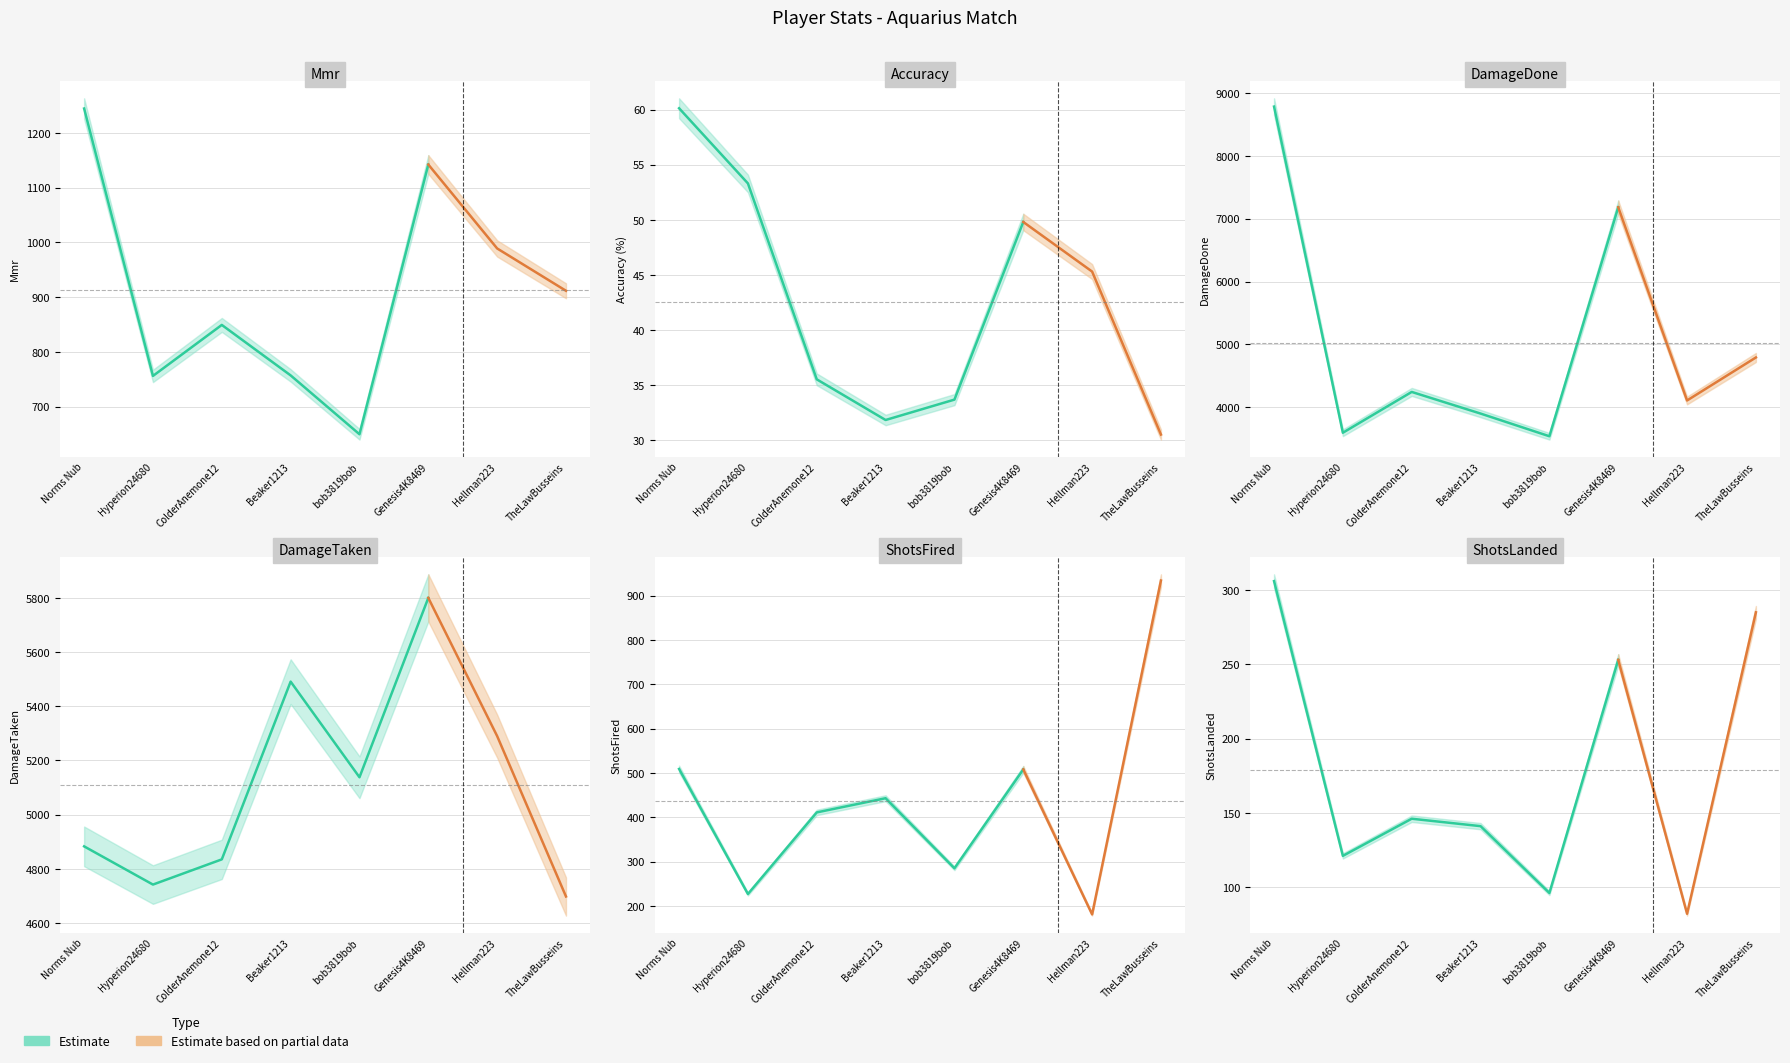

At which category does Accuracy reach its first local peak?

Genesis4K8469